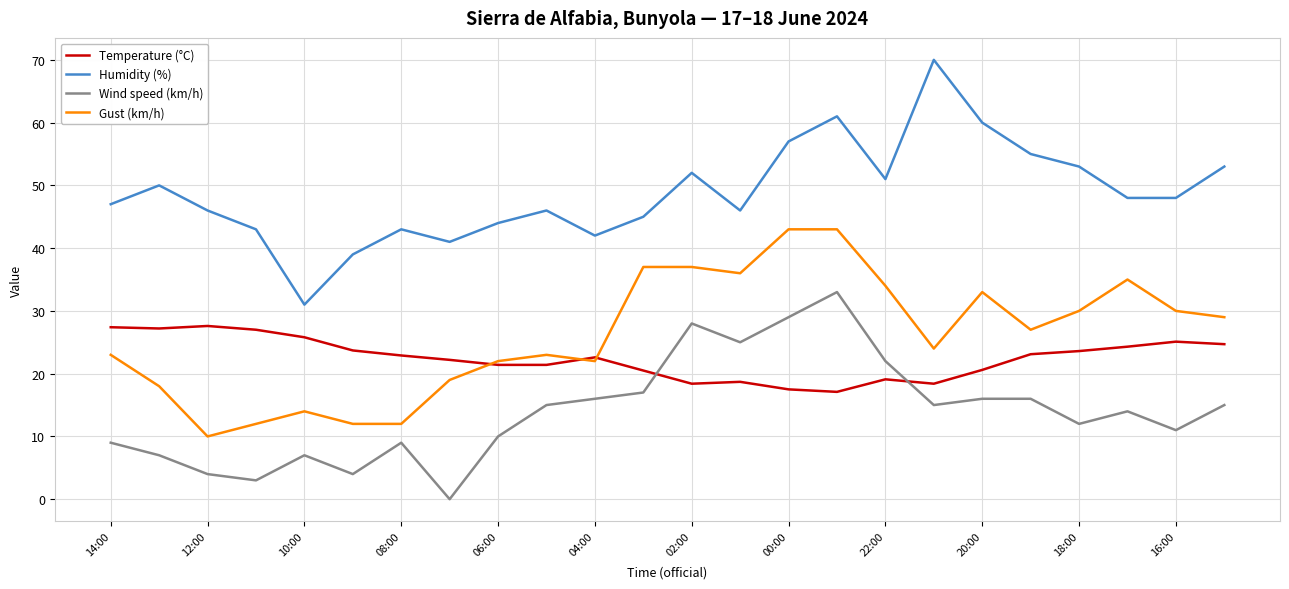

How many lines are shown in the chart?

4